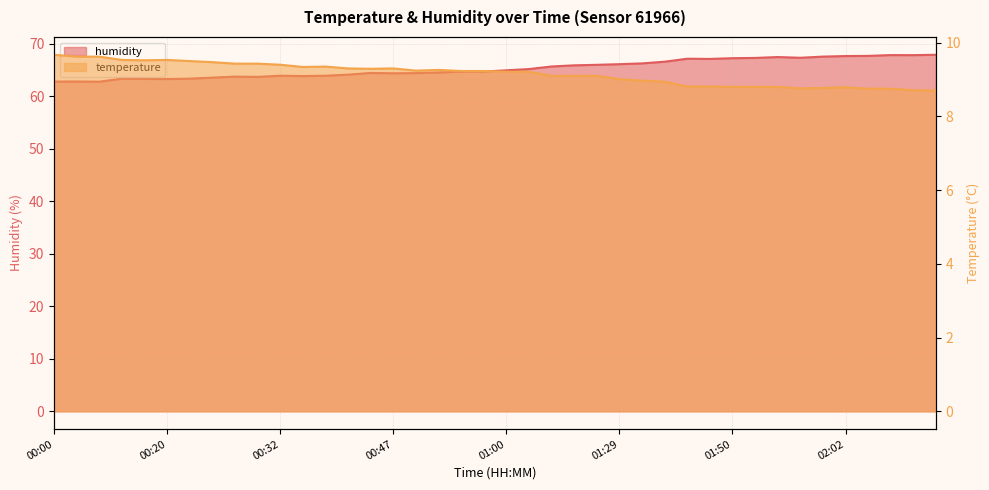

At how many categories does at least one series exceed 20?

40